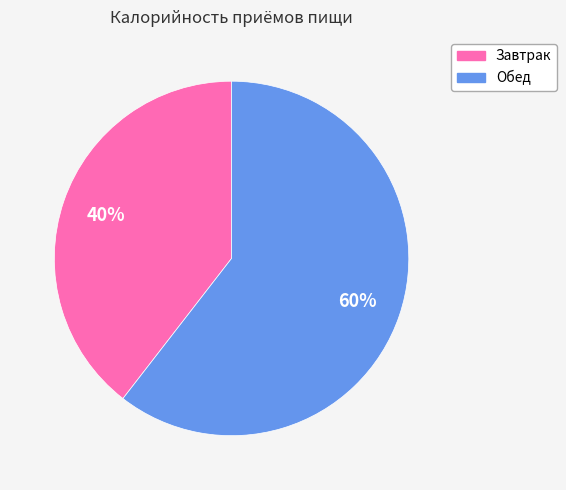

Does any single category account for the majority?

Yes